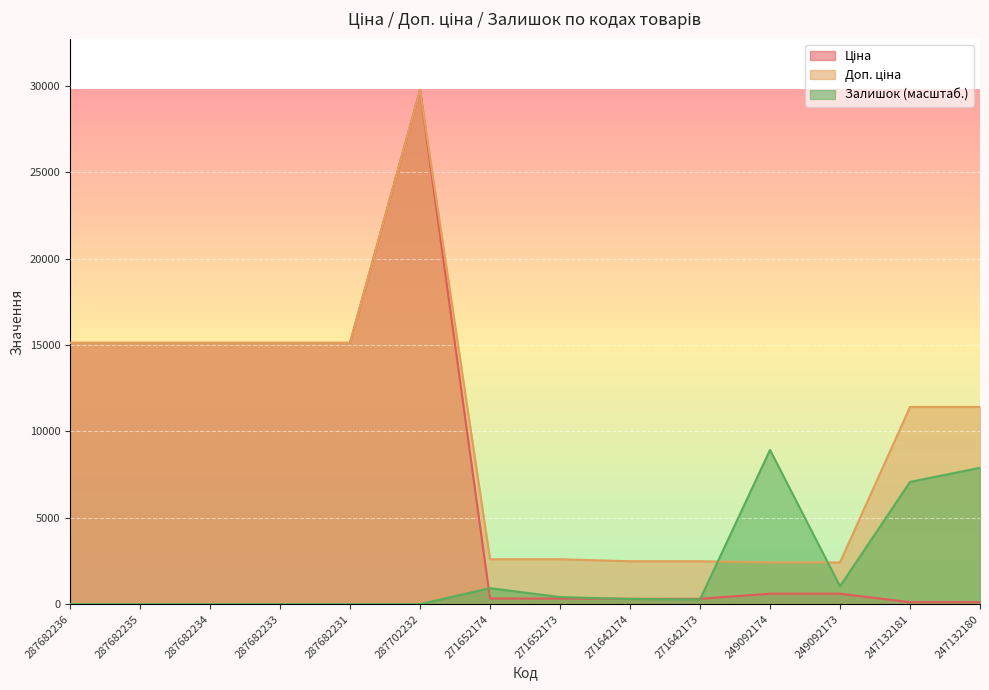

What are all the series names shown in the legend?

Ціна, Доп. ціна, Залишок